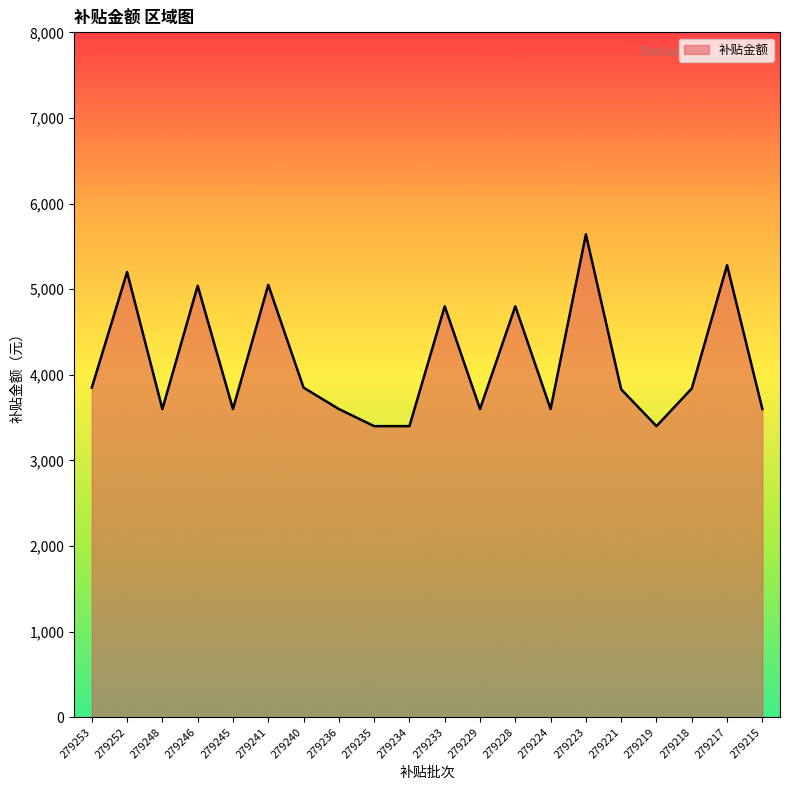

Approximately how many times larger is the value at 279221 compared to 279219?

1.1